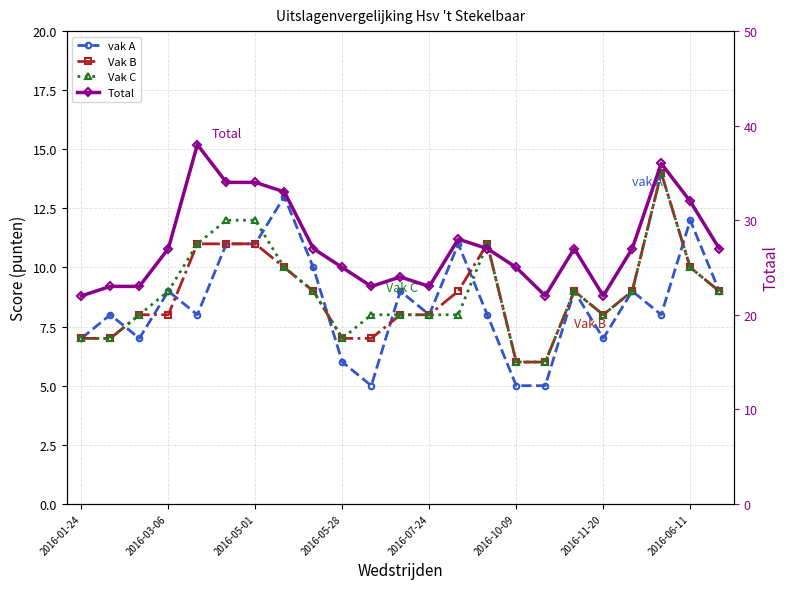

At which category is the sum across all series the highest?

20